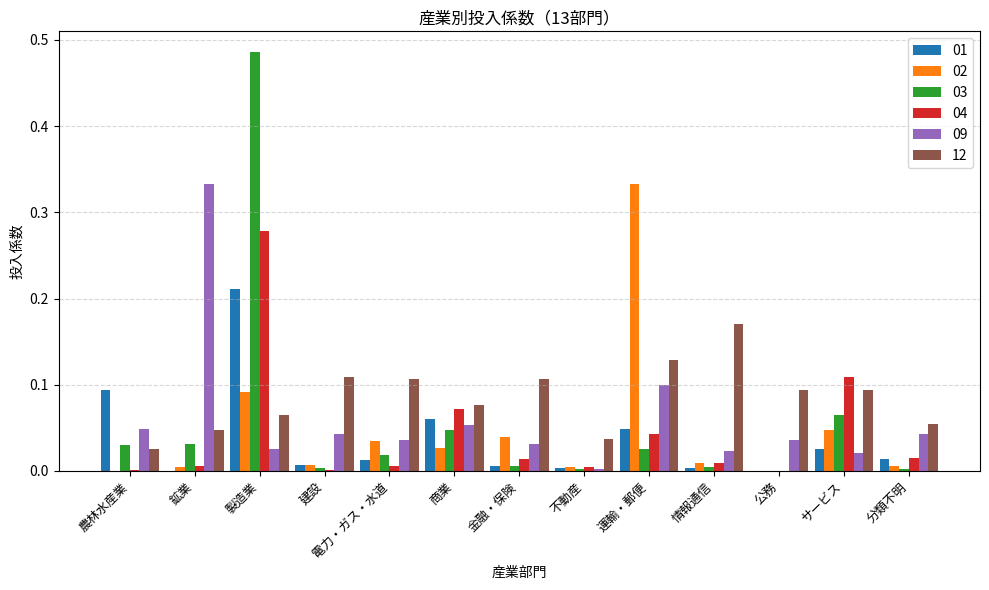

How many groups of bars are there?

13